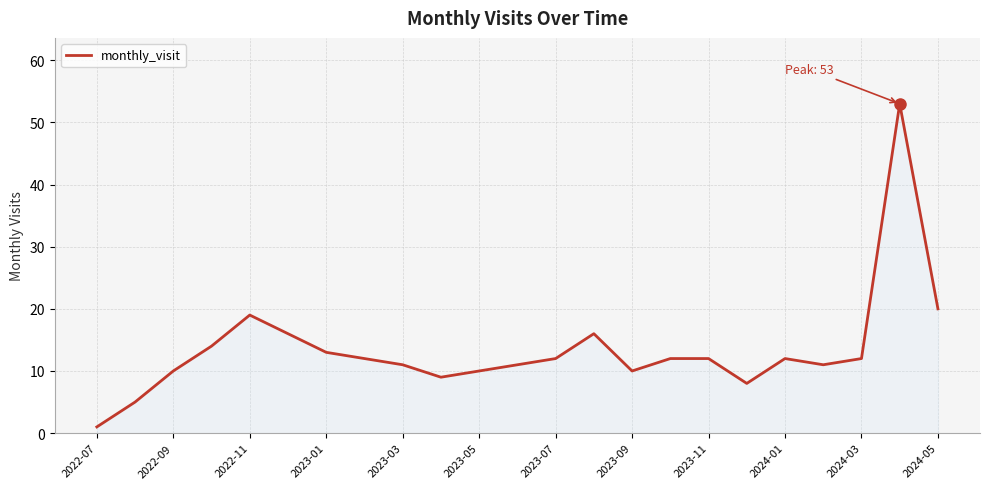

What is the greatest value displayed?

53